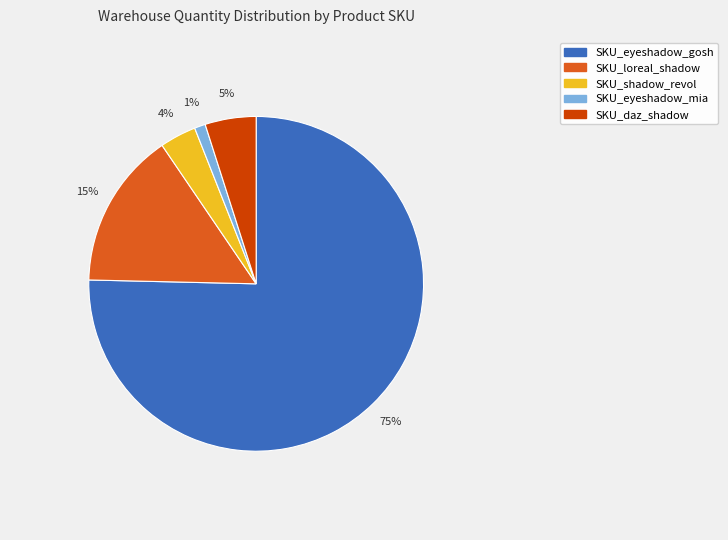

Does SKU_eyeshadow_gosh represent more than half of the total?

Yes